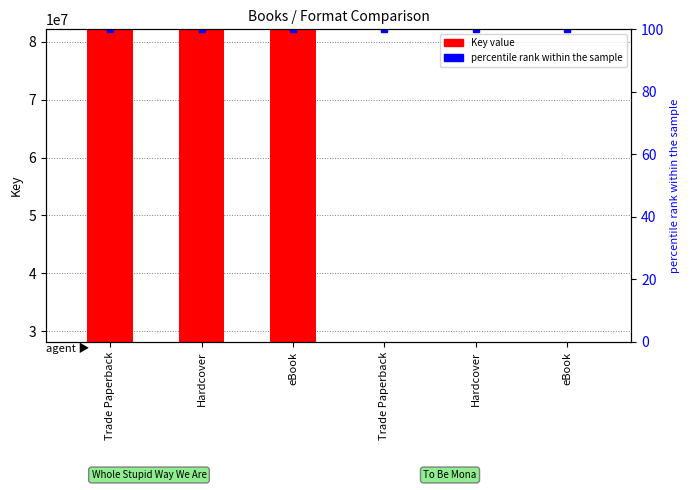

At which category does the chart reach its peak across all series?

Trade Paperback